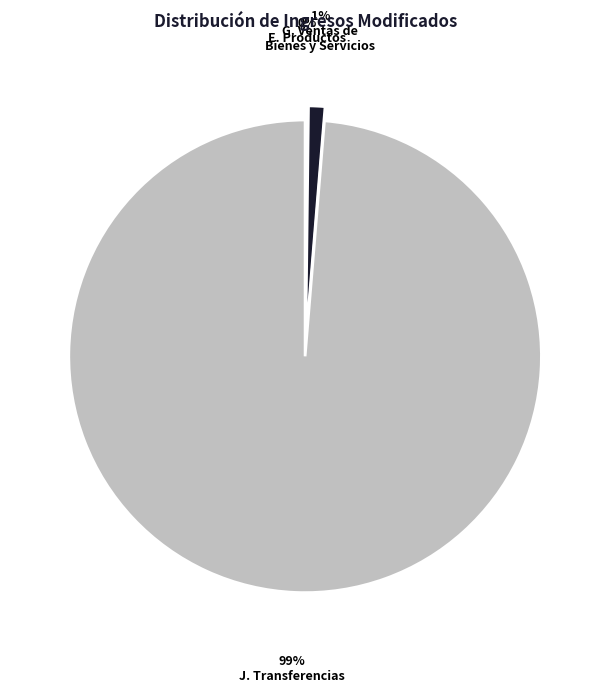

Is there a majority slice in this chart?

Yes